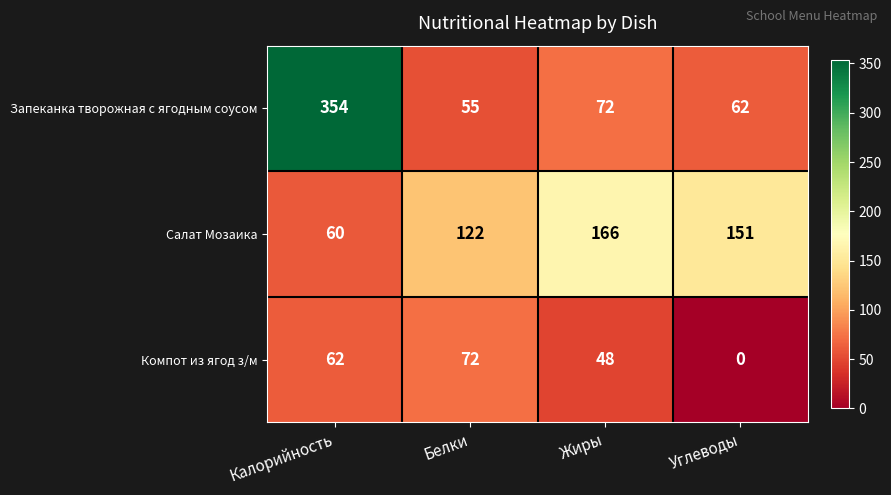

Where is Компот из ягод з/м nearest to the value 36?

Жиры